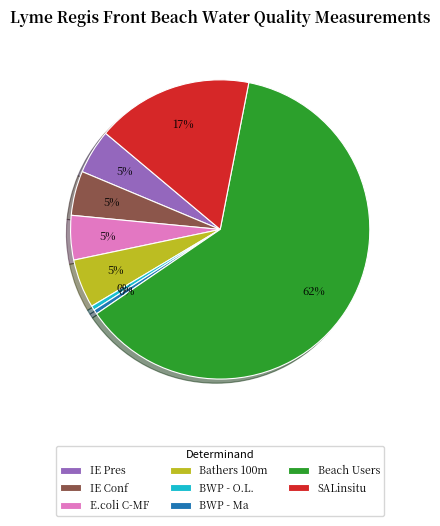

Which category accounts for the majority?

Beach Users